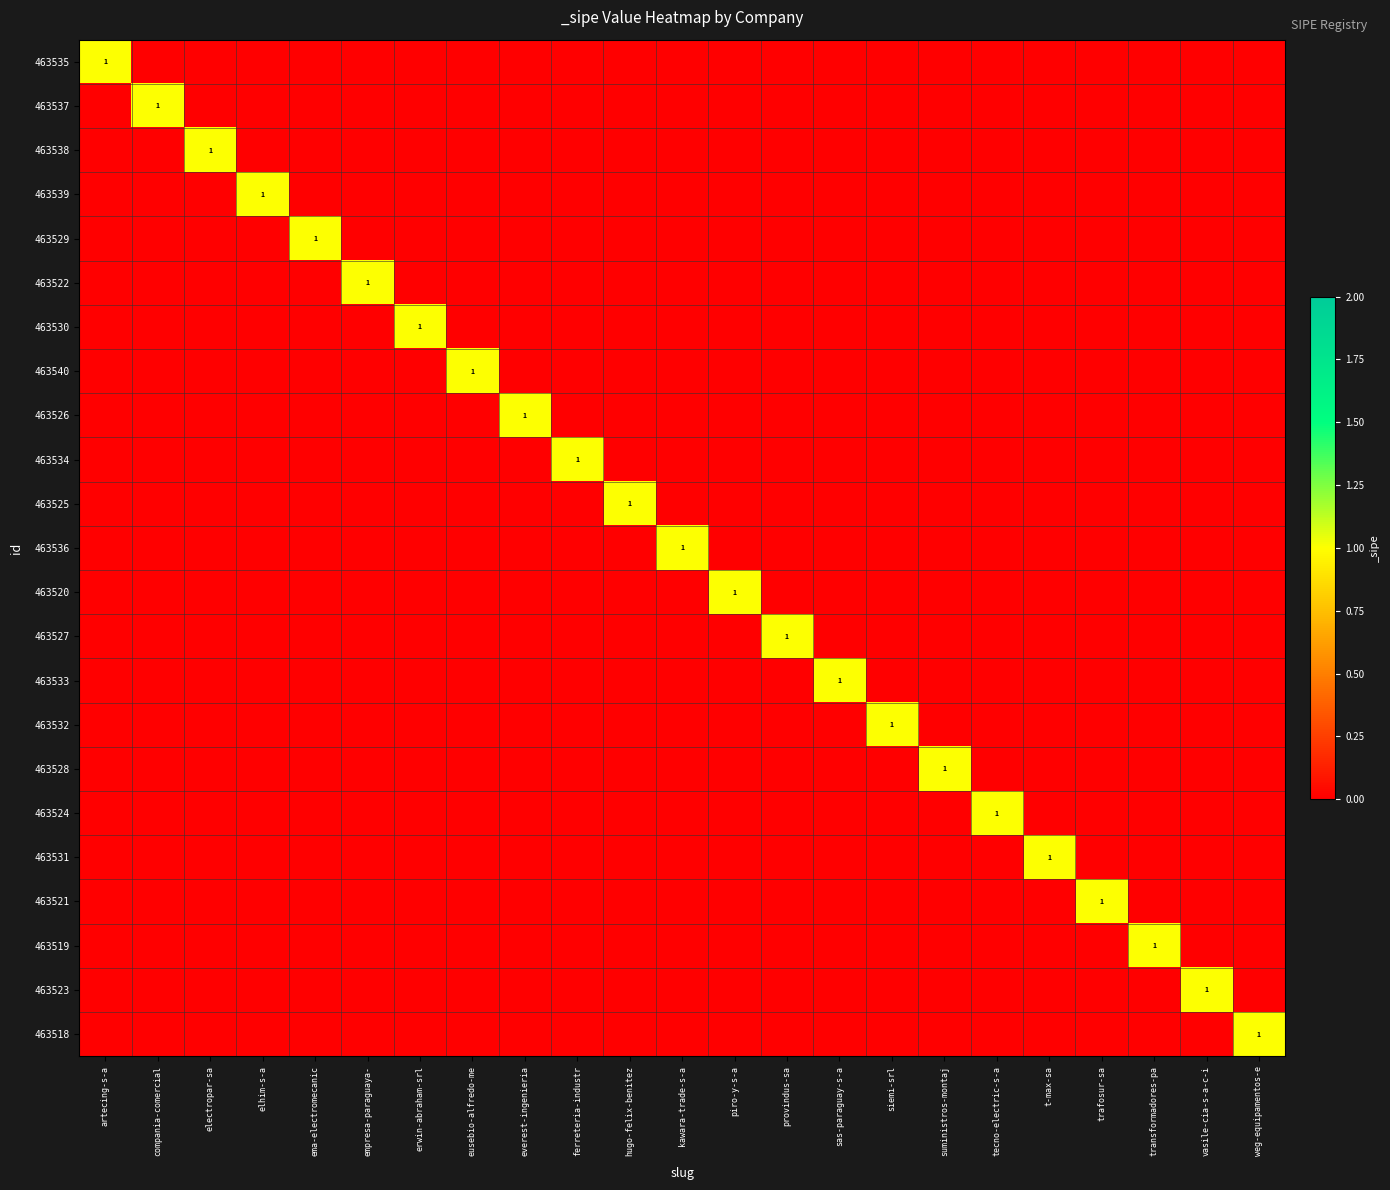

How many data points does each series have?

23